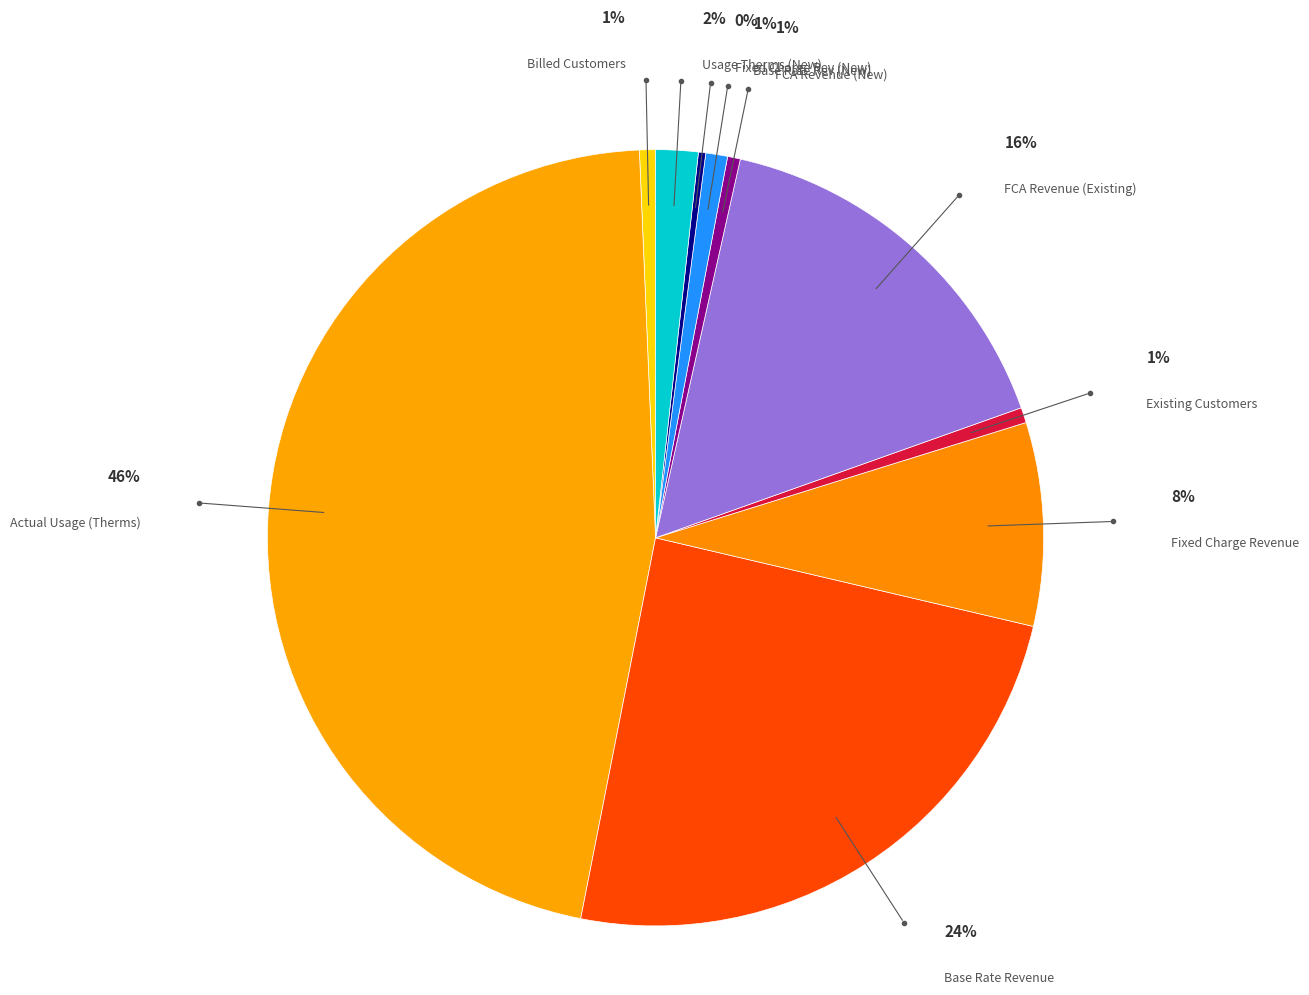

What is the largest slice in the pie chart?

Total Actual Usage (Therms)